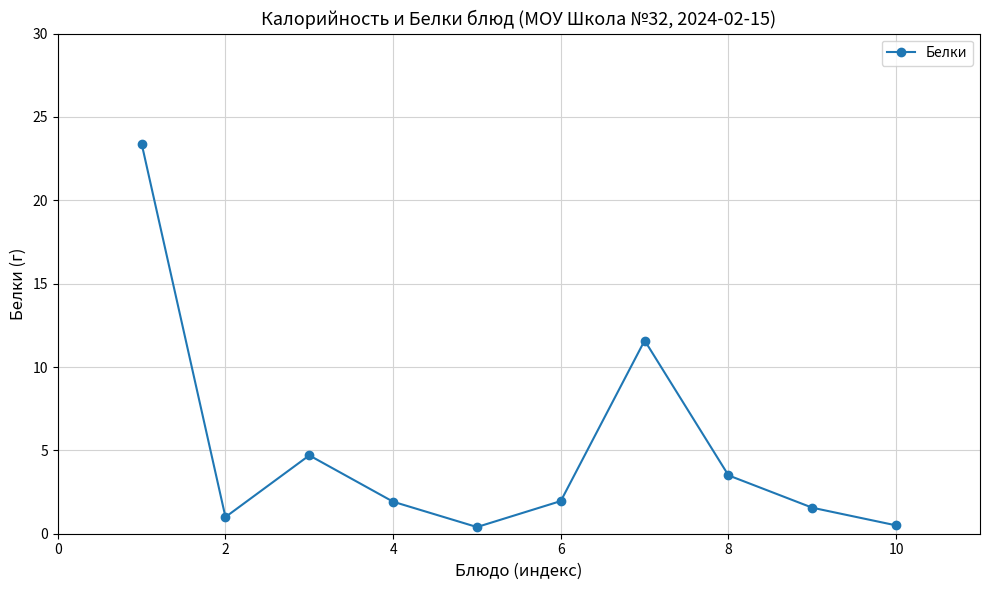

What is the maximum value shown in the chart?

23.4